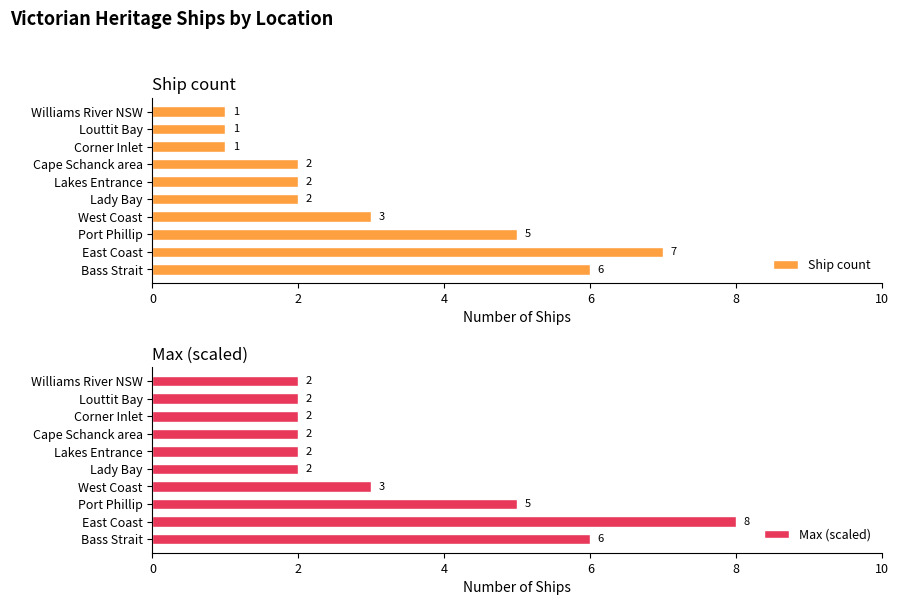

The value of Ship count at West Coast is 3. True or false?

True